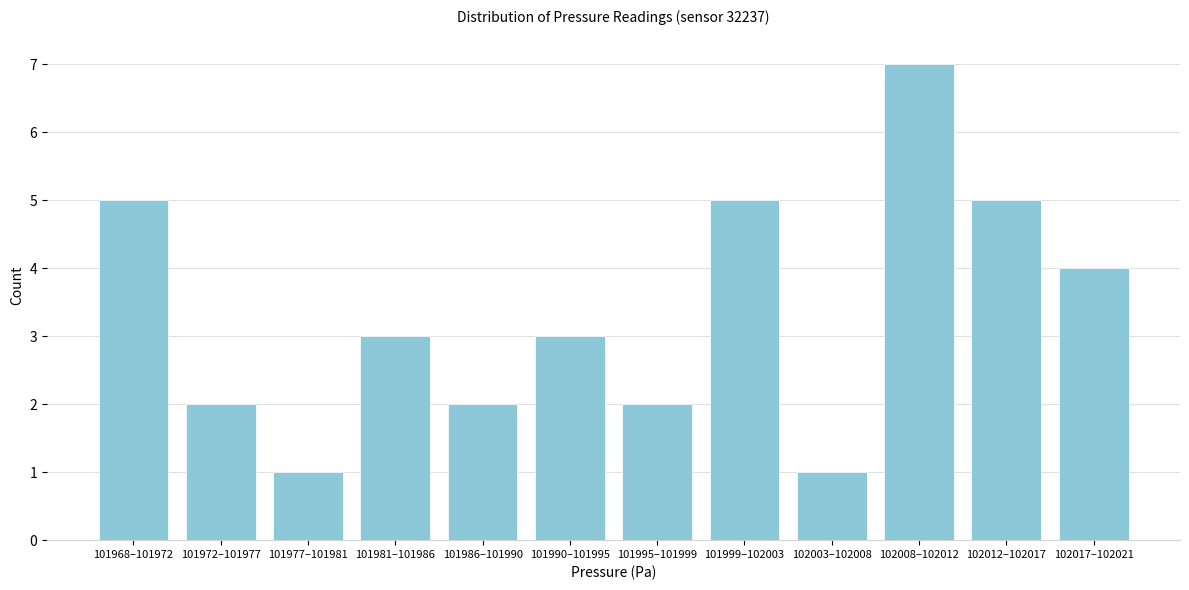

Reading left to right, what are all the values shown in this chart?

5	2	1	3	2	3	2	5	1	7	5	4